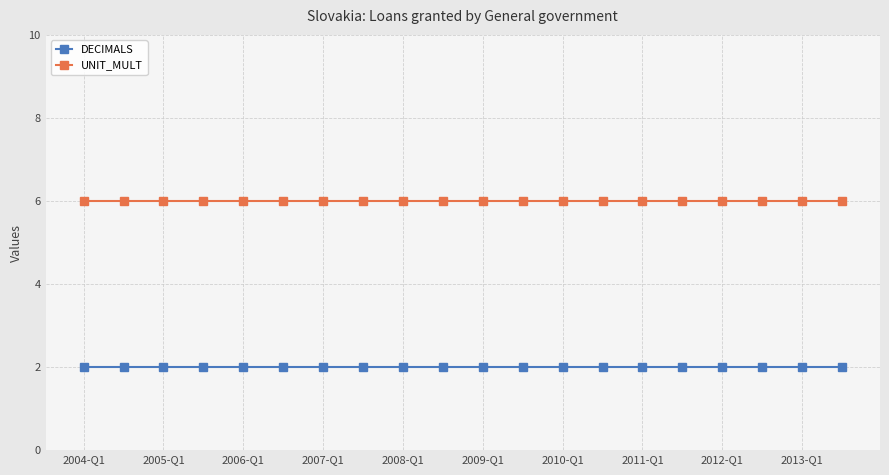

What is the value of the DECIMALS point at the 13th from the left?

2